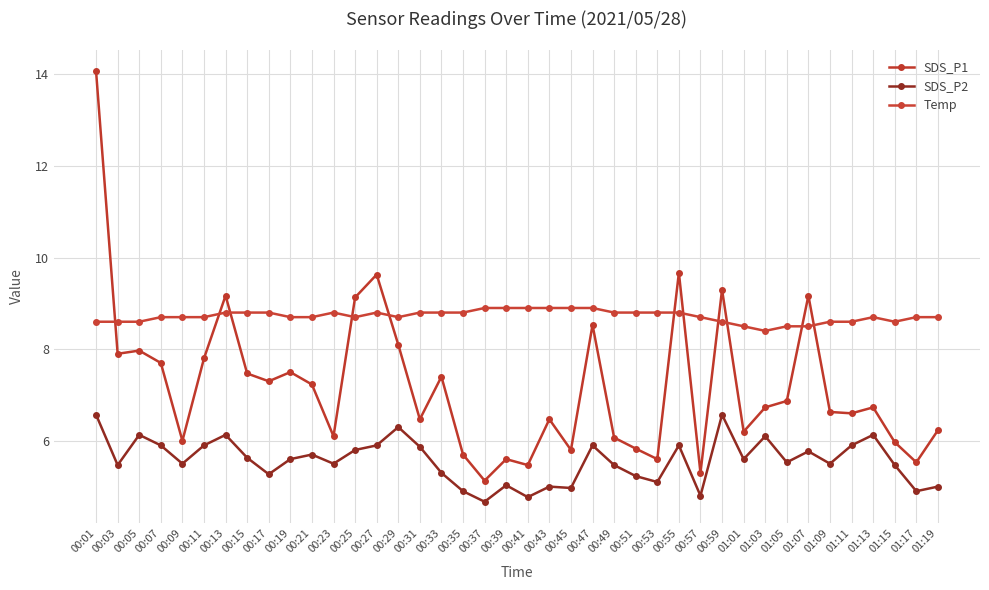

List the series in order of their peak value, highest first.

SDS_P1, Temp, SDS_P2